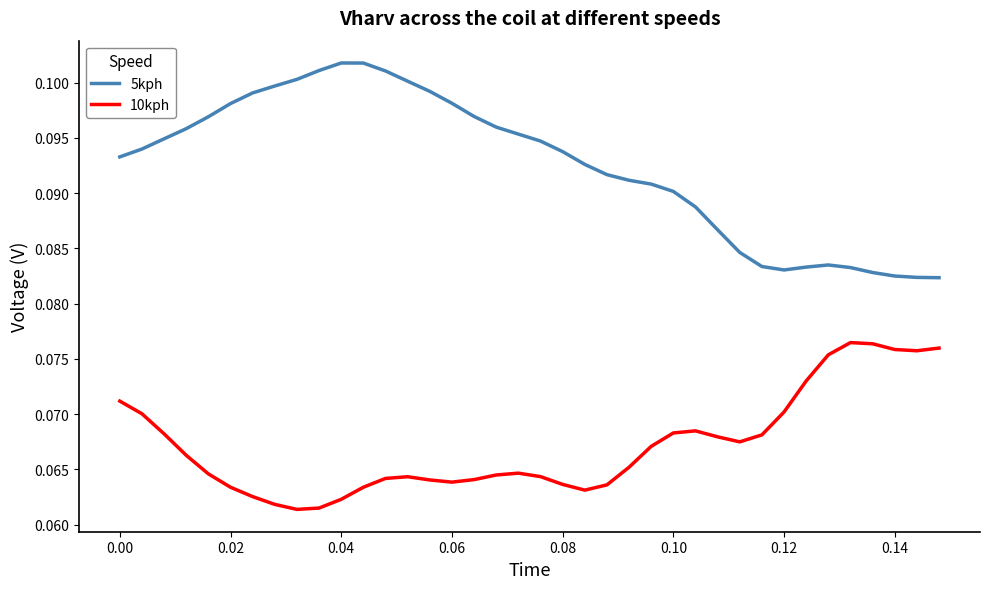

Which series has the widest spread of values?

5kph